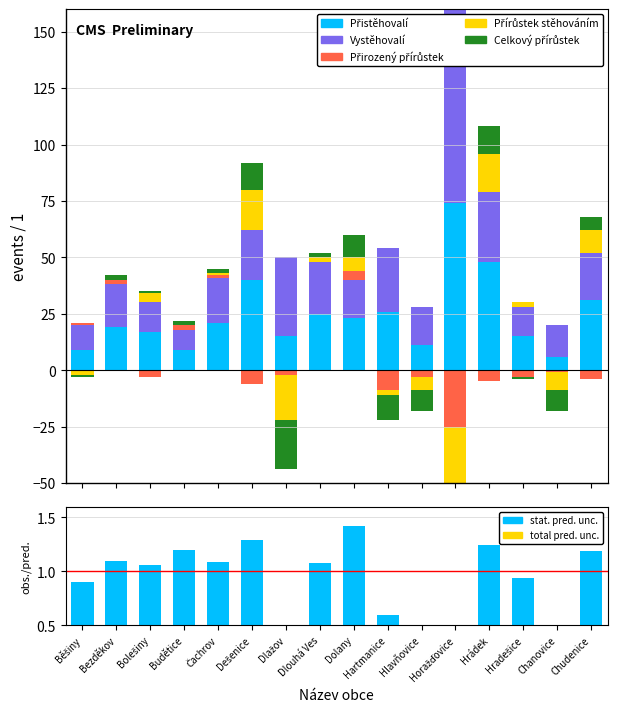

How many positive values does the Přírůstek stěhováním series have?

8